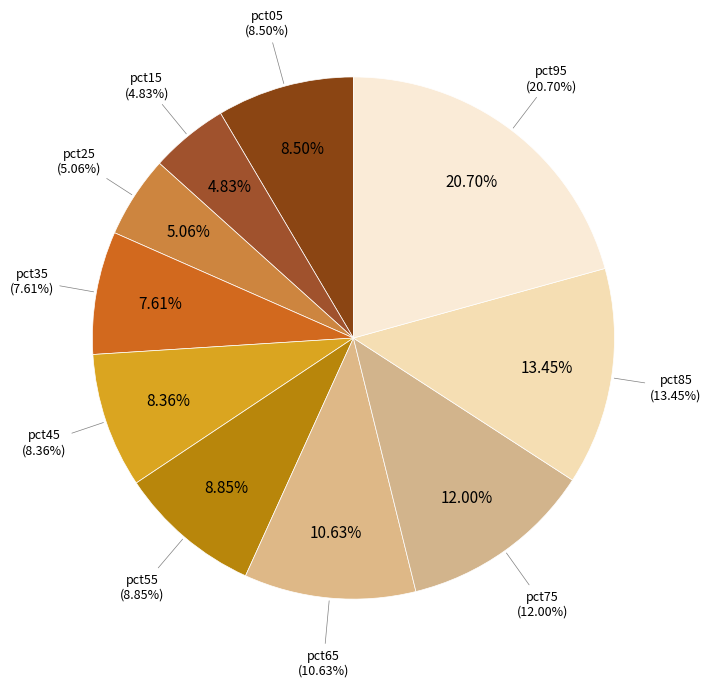

To the nearest percent, what is the combined percentage of pct45 and pct75?

20%